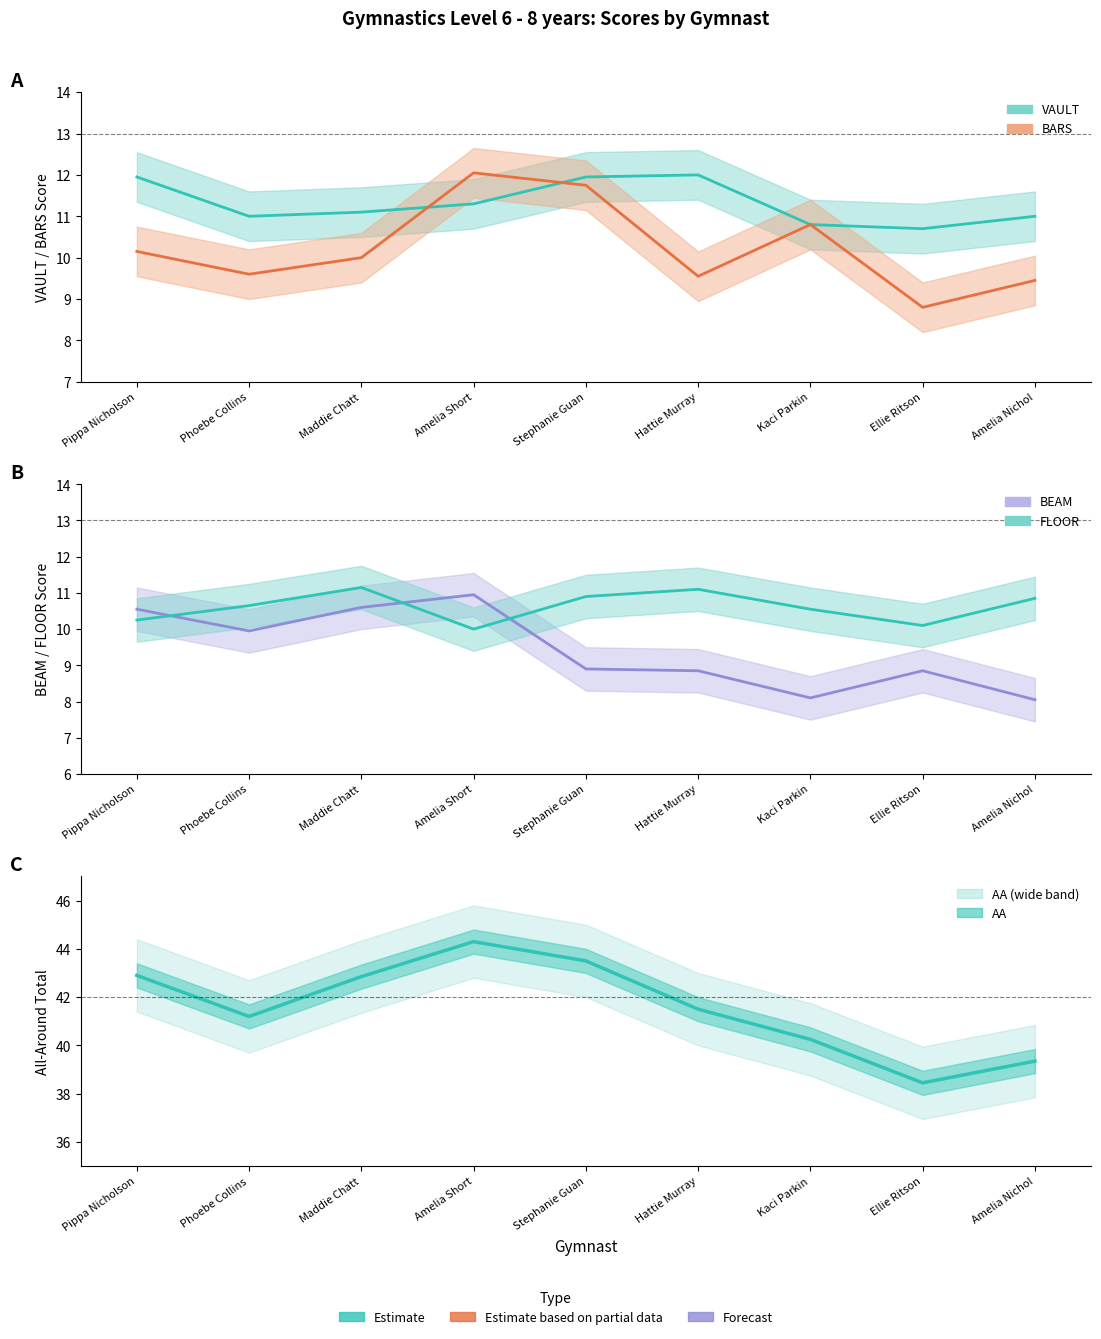

List the labels in order of BEAM value, smallest first.

Amelia Nichol, Kaci Parkin, Hattie Murray, Ellie Ritson, Stephanie Guan, Phoebe Collins, Pippa Nicholson, Maddie Chatt, Amelia Short